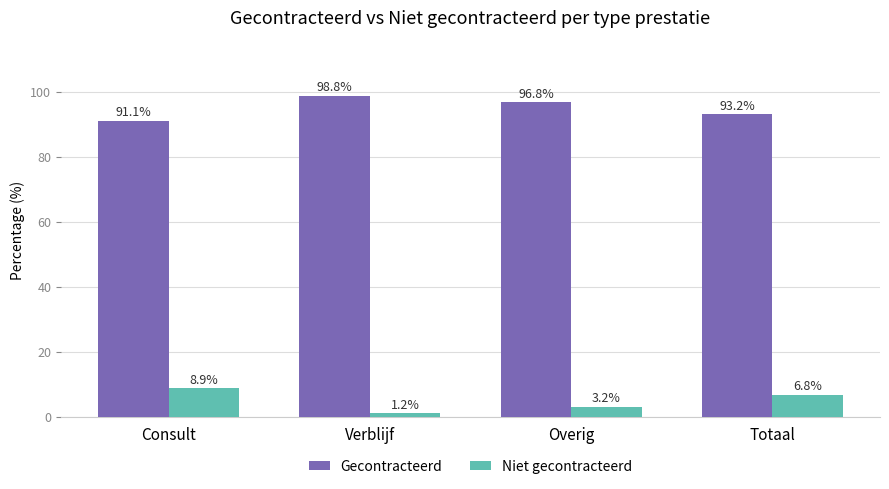

At which label does Niet gecontracteerd reach its minimum?

Verblijf